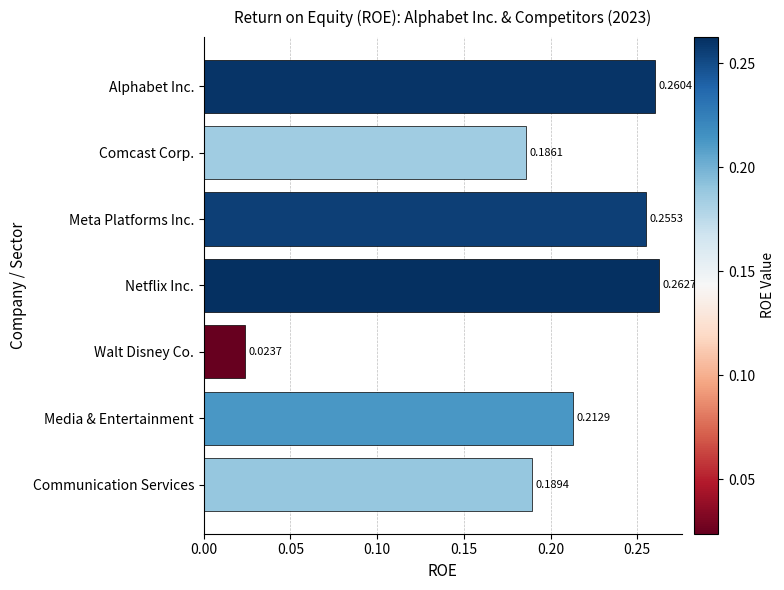

Which has a higher value, Communication Services or Netflix Inc.?

Netflix Inc.